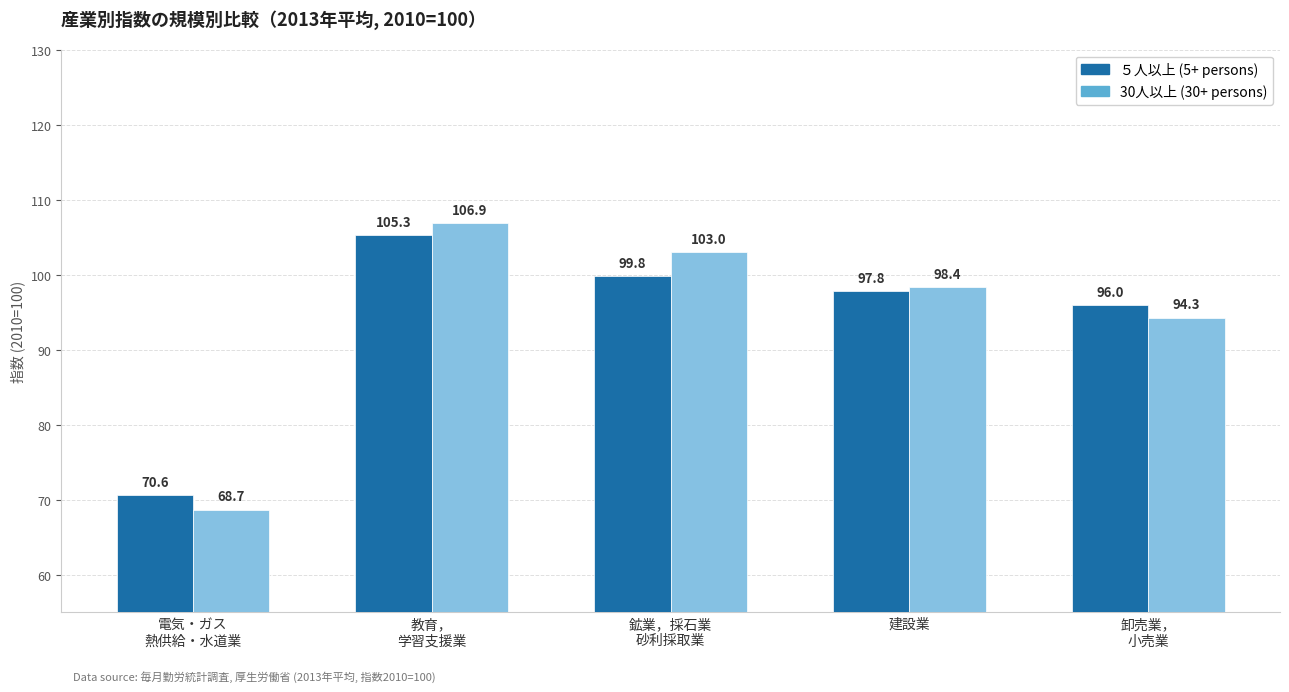

What are all the series names shown in the legend?

５人以上 (5+ persons), 30人以上 (30+ persons)